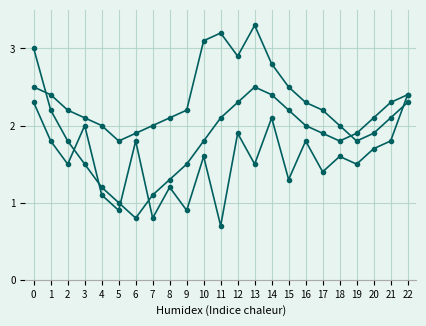

How many lines are shown in the chart?

3